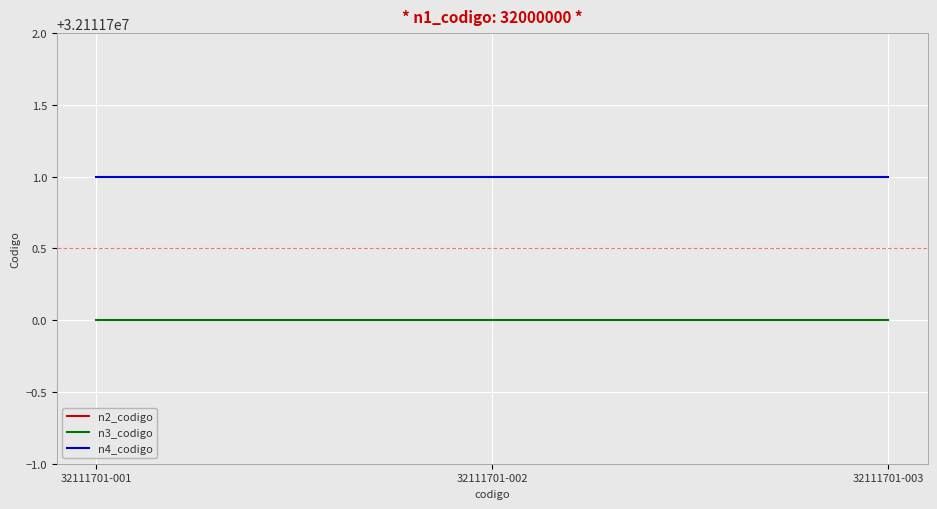

At which label does n4_codigo reach its peak?

32111701-001